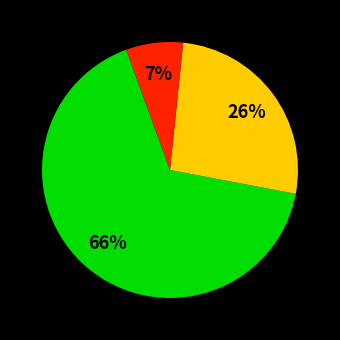

Is there any slice that represents more than half of the pie?

Yes